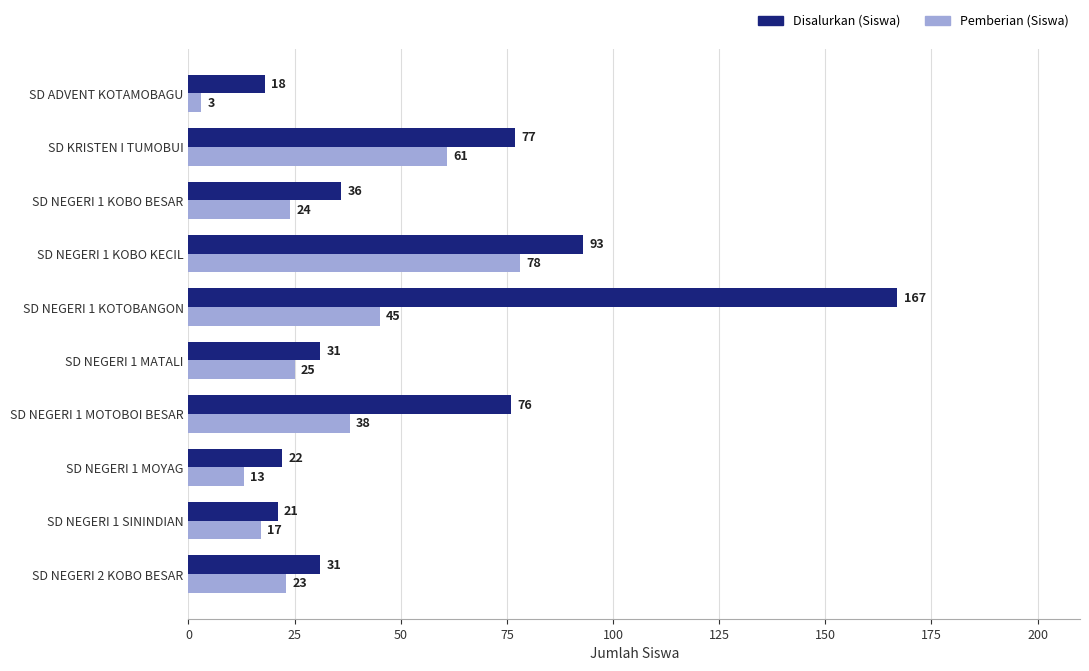

What are all the series names shown in the legend?

Disalurkan (Siswa), Pemberian (Siswa)